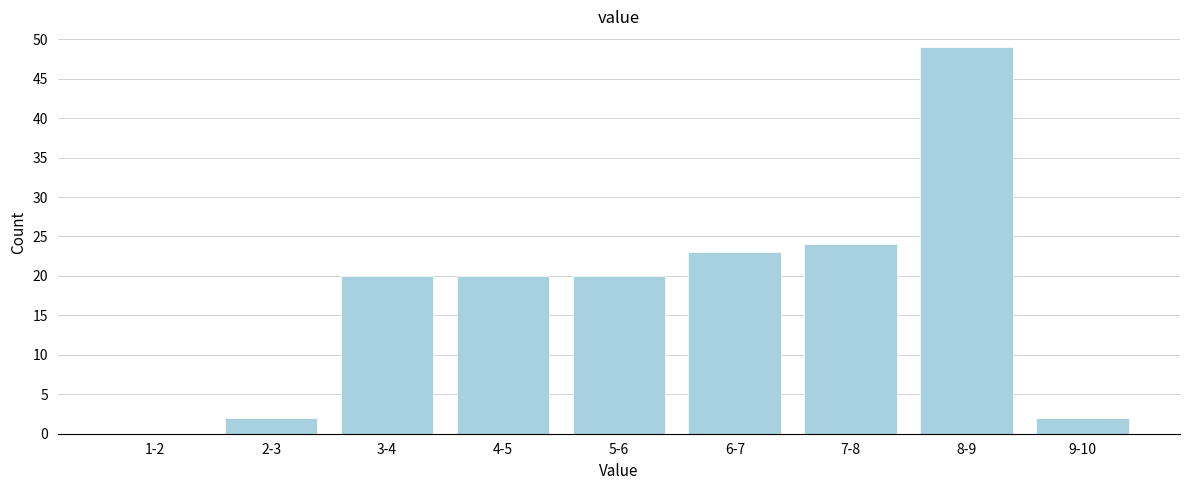

Reading left to right, list all the values displayed in this chart.

1-2=0	2-3=2	3-4=20	4-5=20	5-6=20	6-7=23	7-8=24	8-9=49	9-10=2